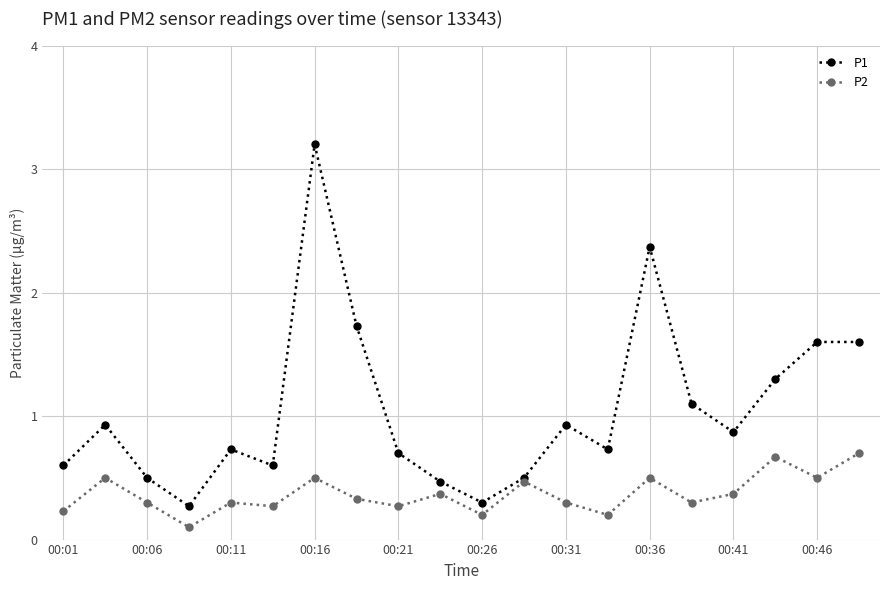

What is the value of the P1 point at the 5th from the left?

0.7